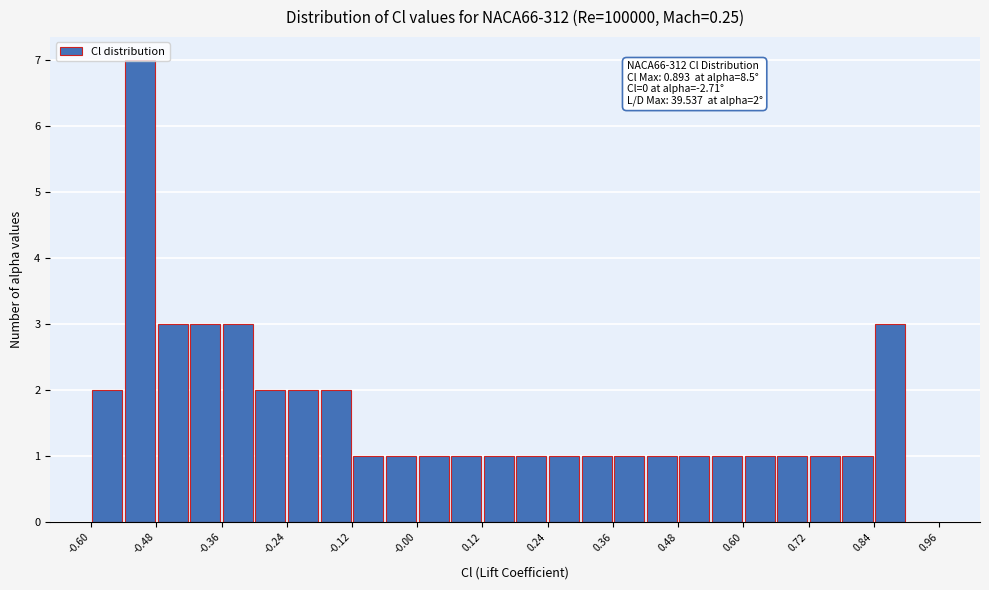

Around what value on the x-axis is the tallest bar? Give the approximate position of its centre, as read against the axis.

-0.50